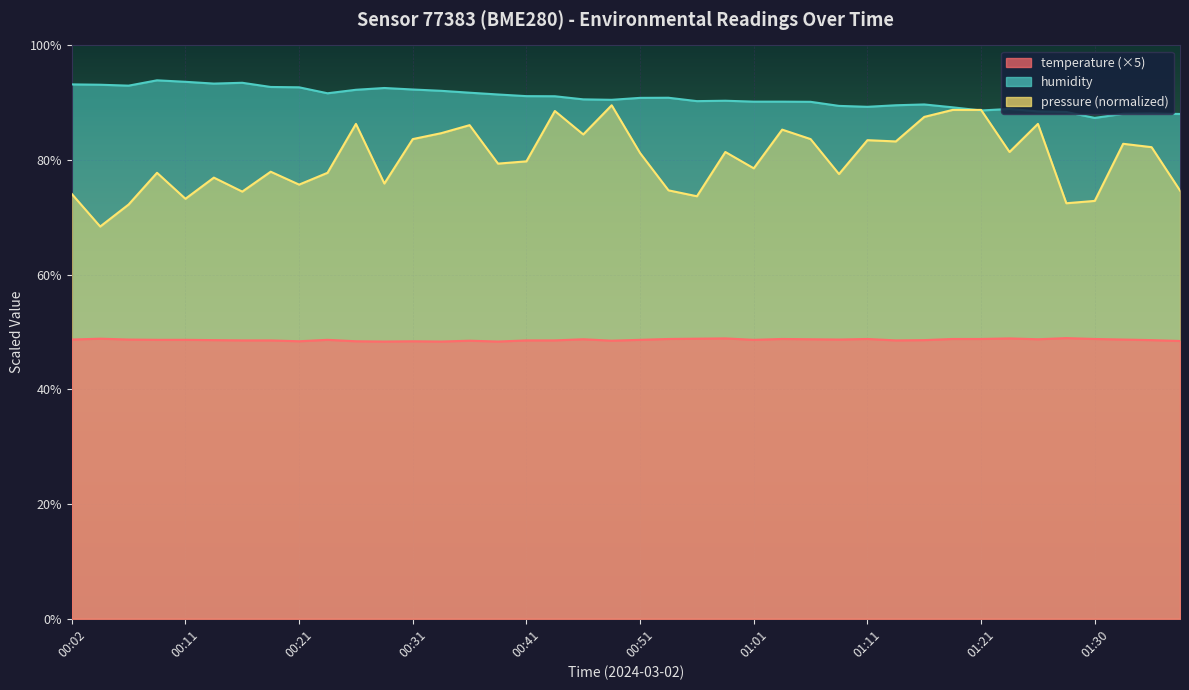

The value of humidity at 00:31 is 42.2. True or false?

False